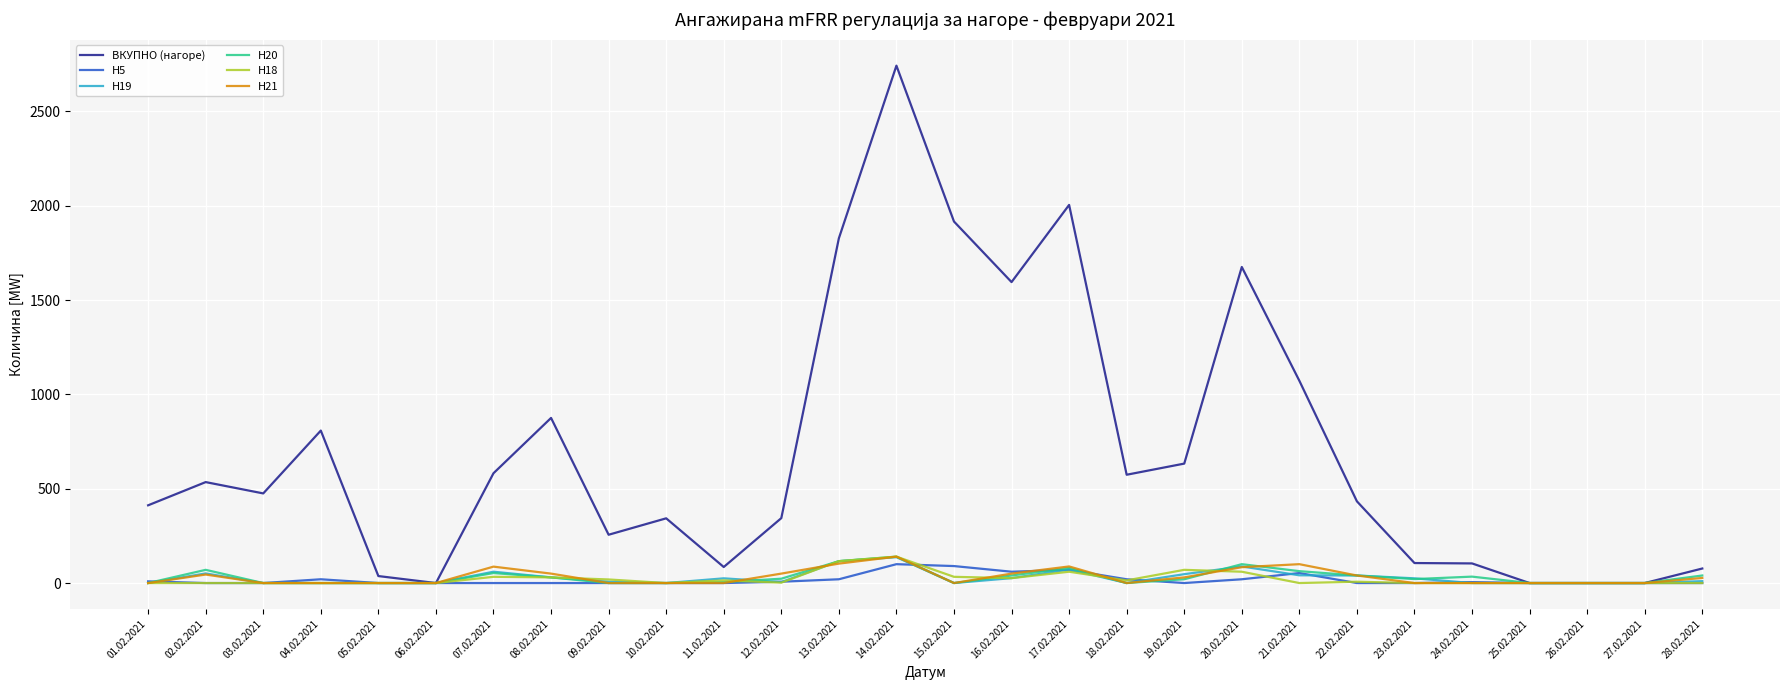

How many distinct data groups are displayed?

6